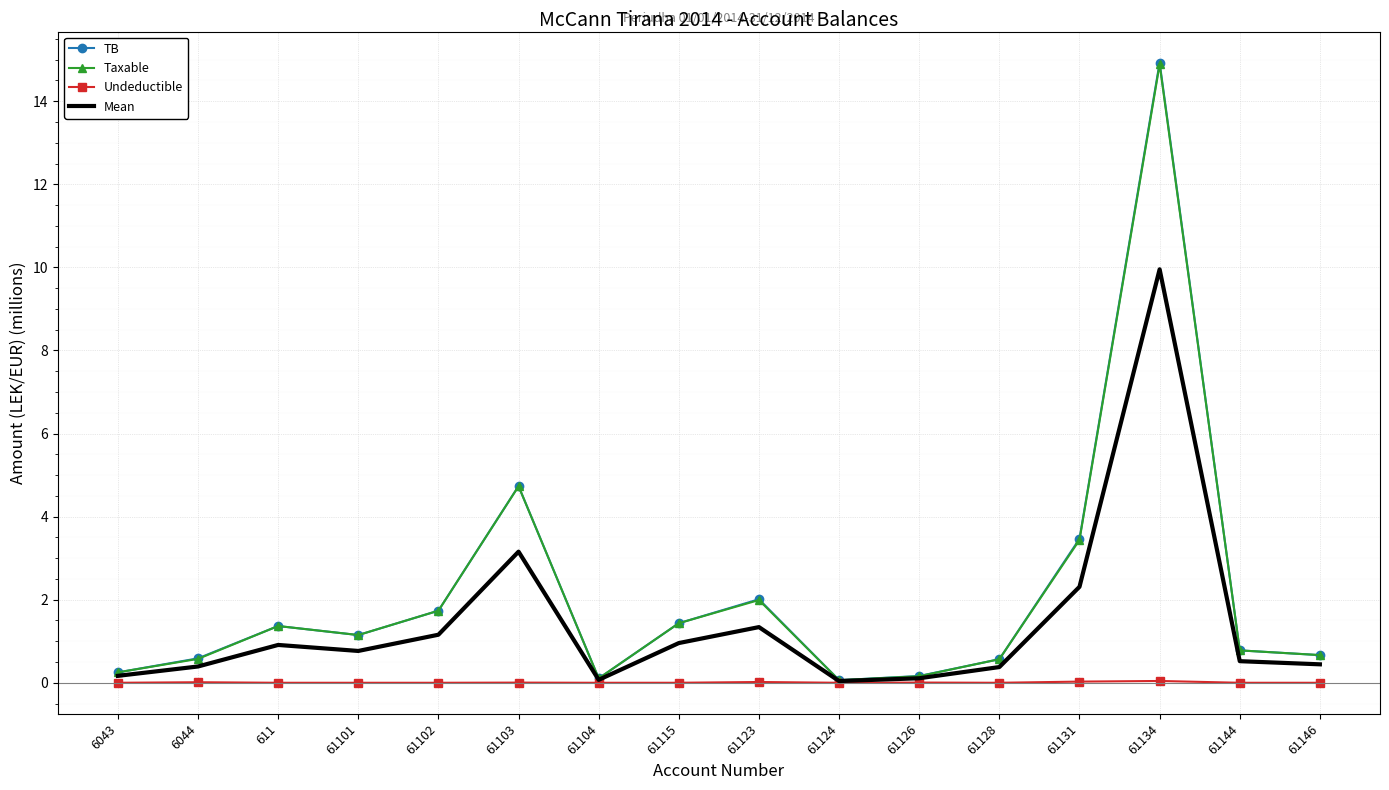

What is the spread (max minus min) of values at 61144?

0.8